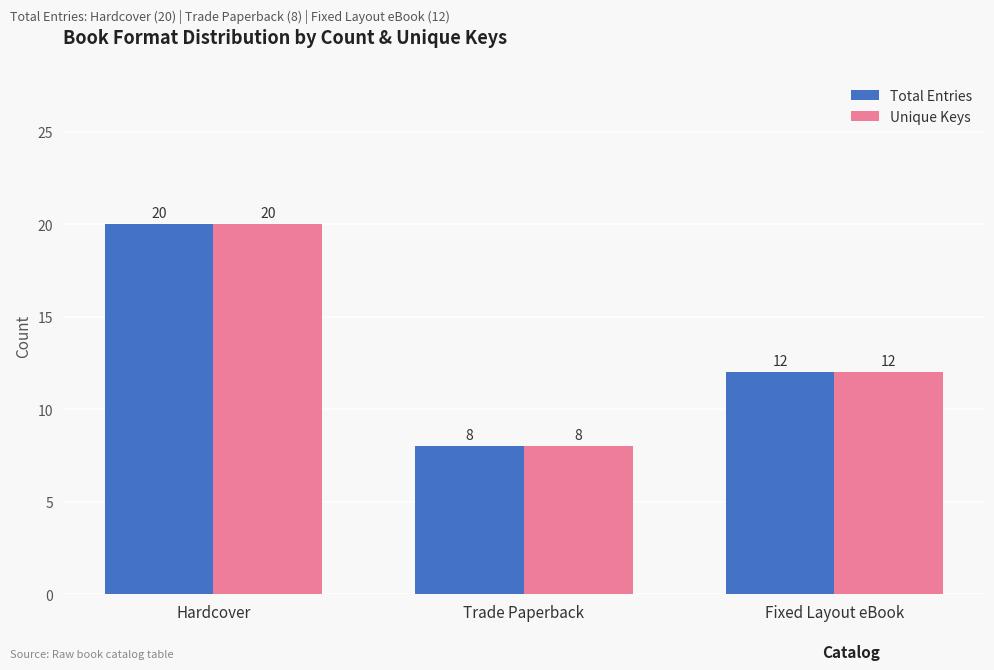

Which category has the lowest value in the Total Entries series?

Trade Paperback